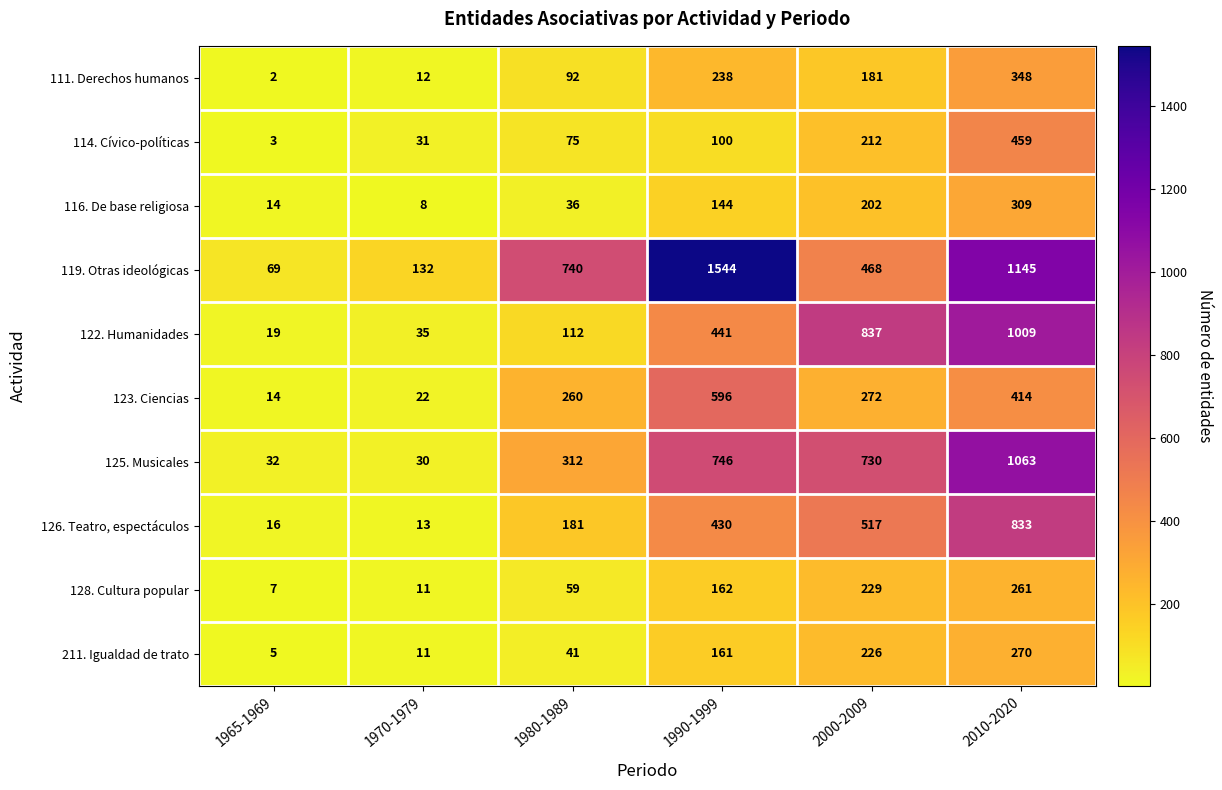

What is the greatest value displayed?

1544